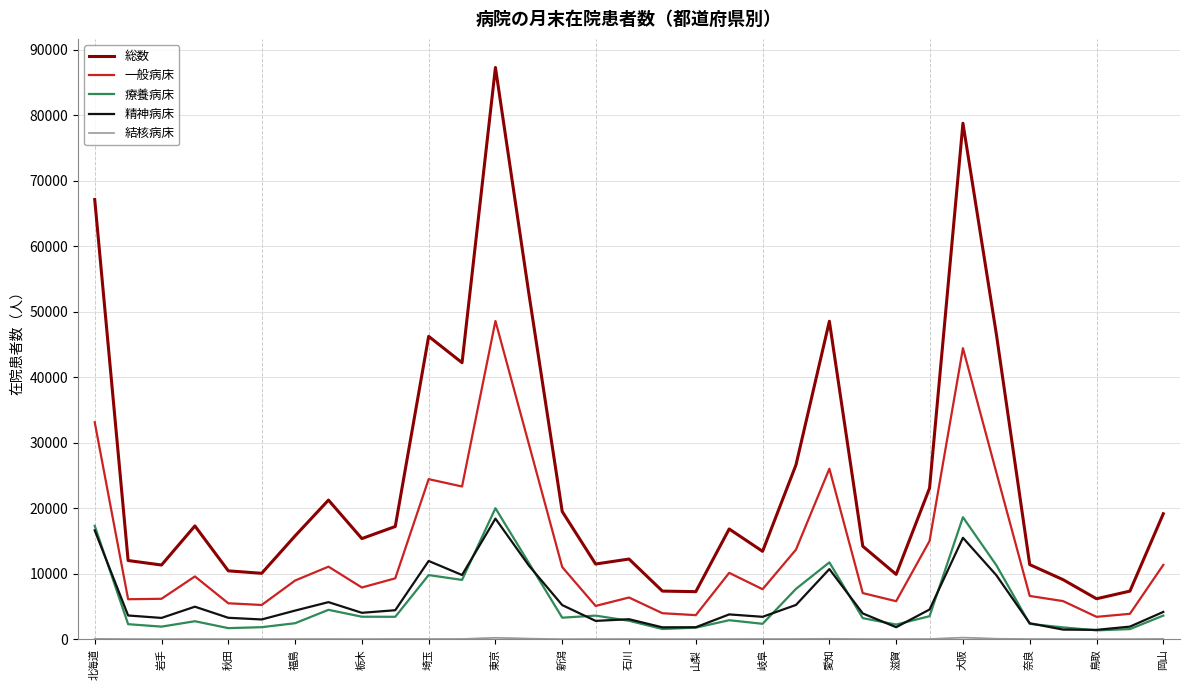

Which series has the largest total across all categories?

総数